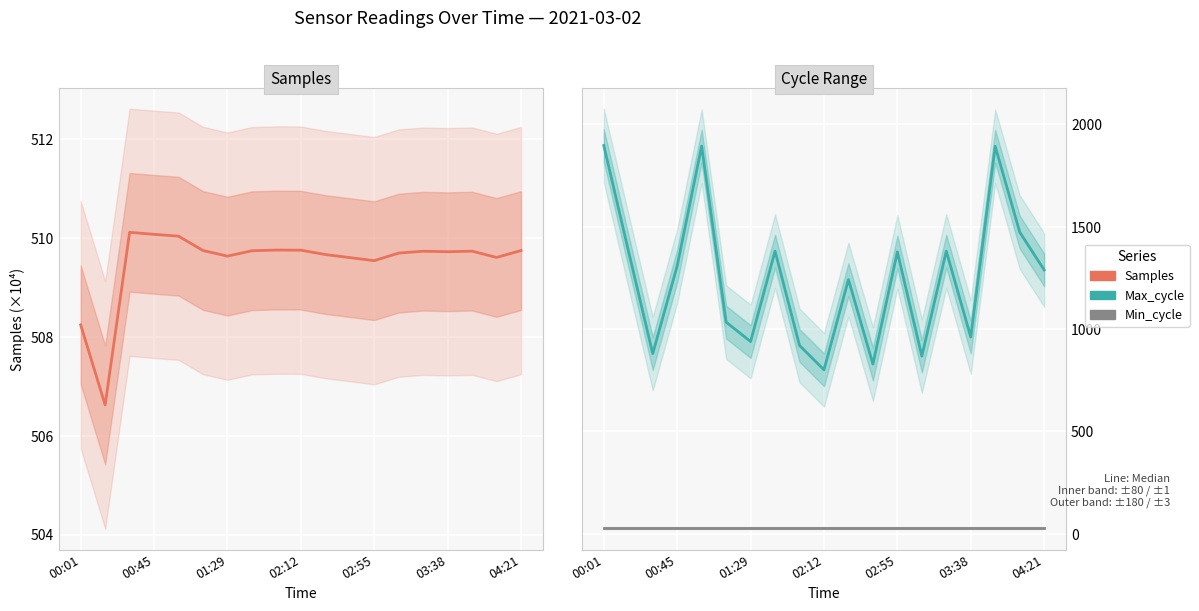

Count the number of categories in the chart.

19